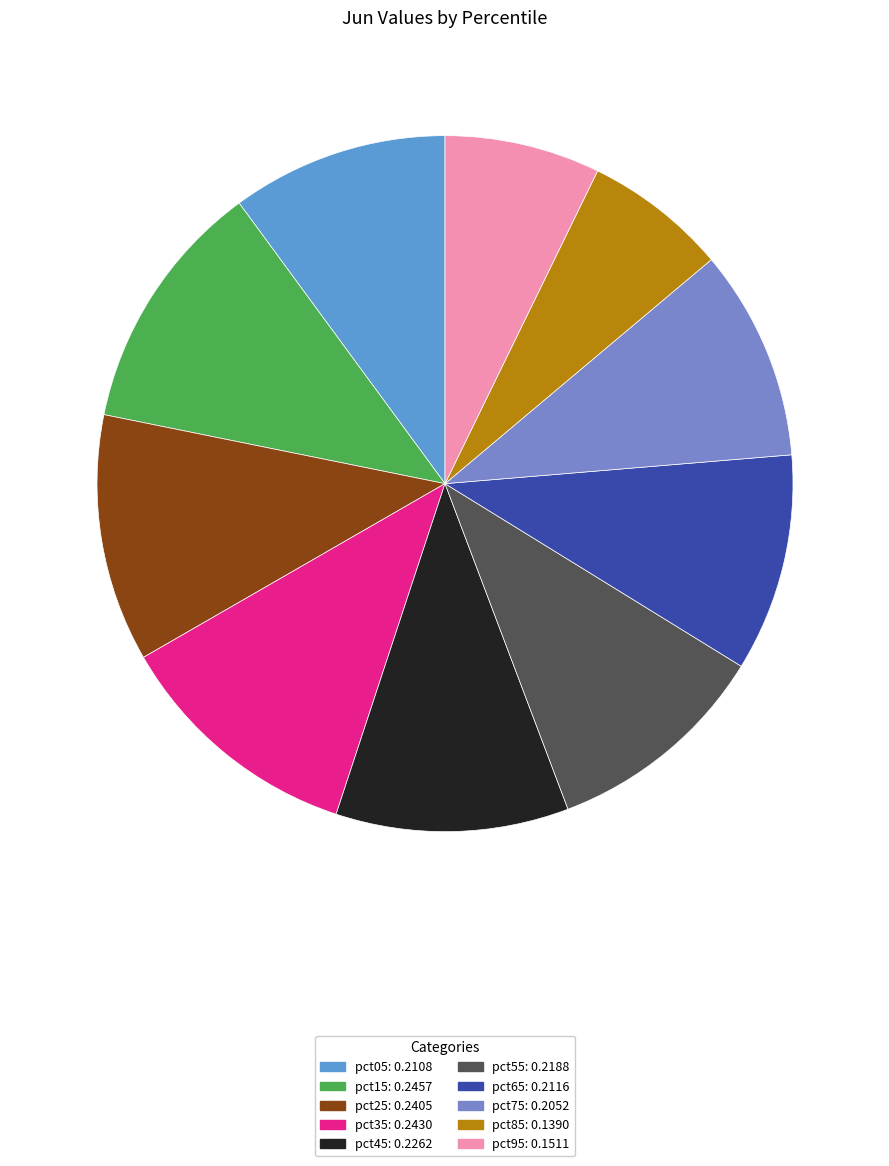

Count the number of slices in the pie.

10